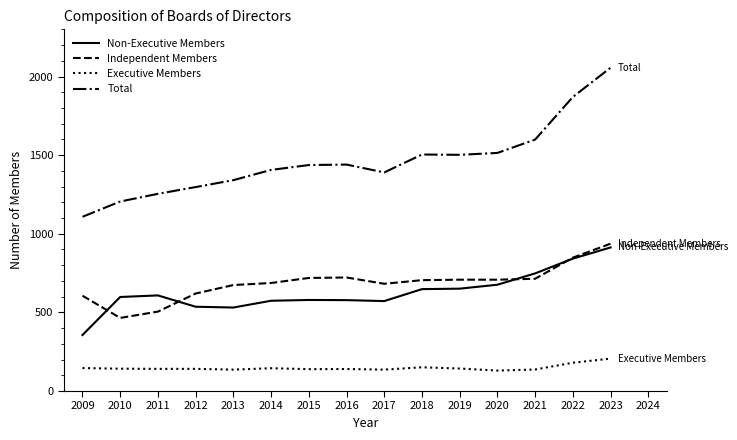

Which series has the largest total across all categories?

Total